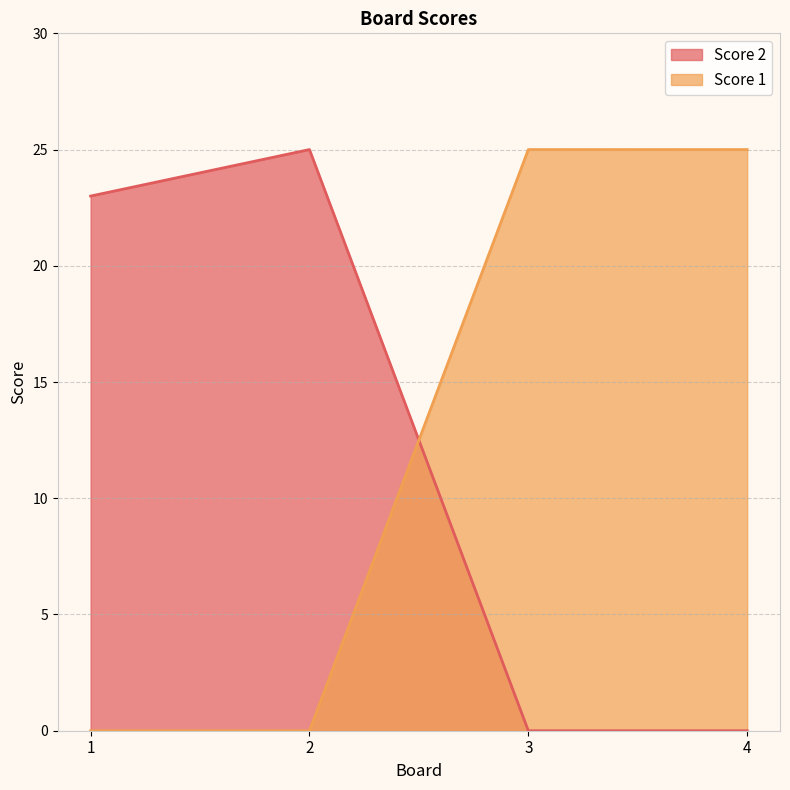

Between which two adjacent categories do Score 2 and Score 1 first intersect?

2 and 3